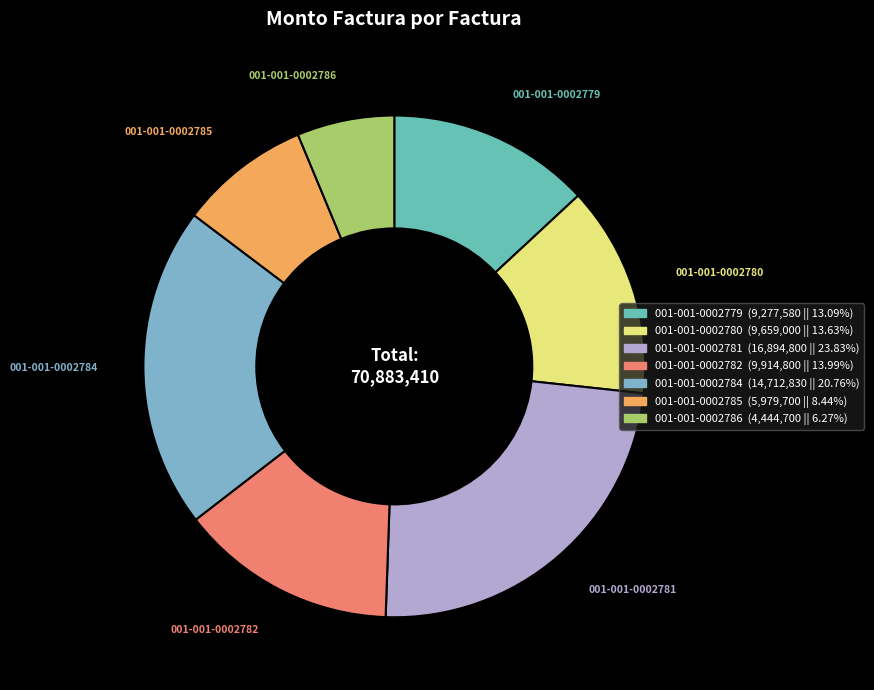

How many slices are in this pie chart?

7